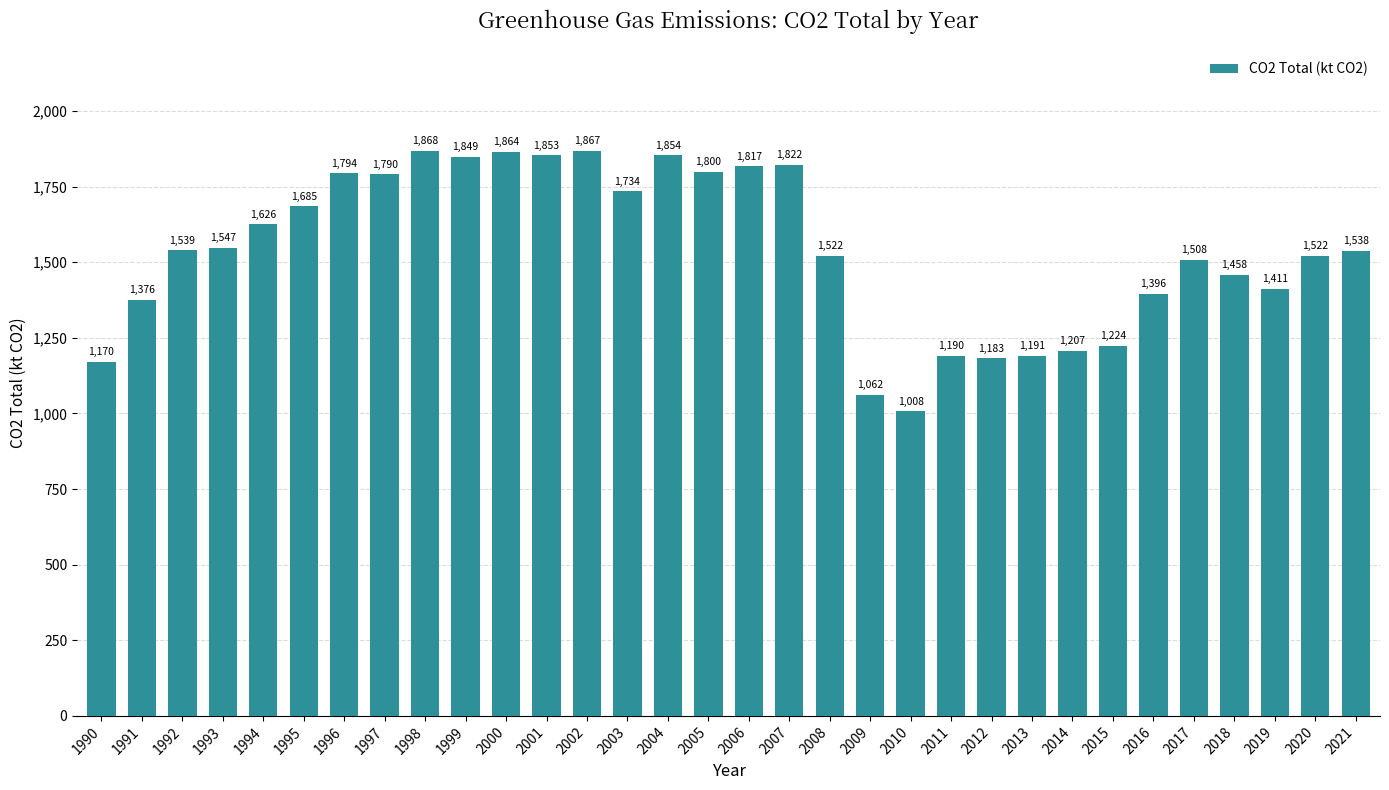

What is the ratio of the value at 1996 to the value at 2015?

1.5